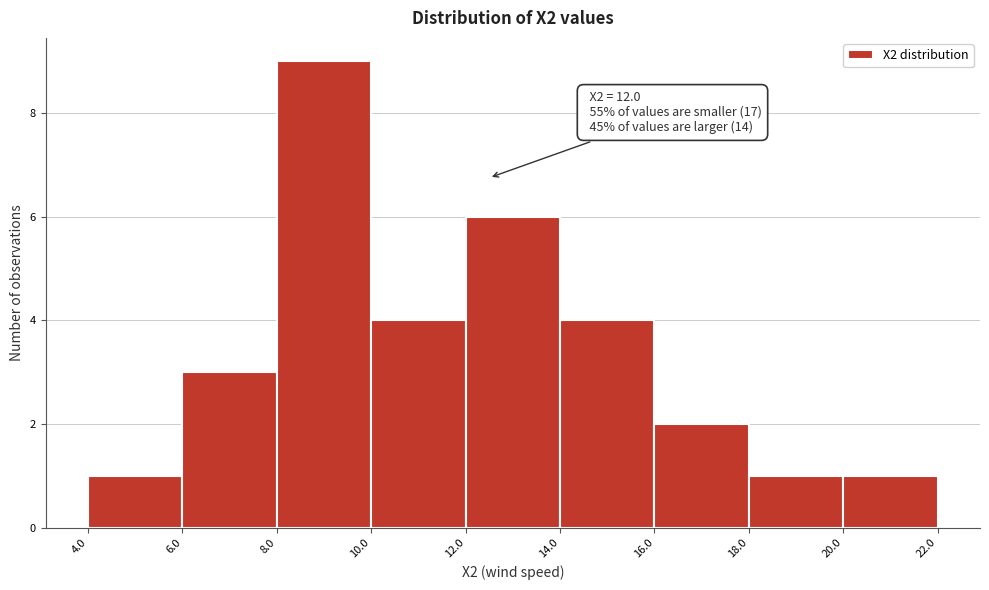

Which range on the x-axis has the tallest bar?

8.0 to 10.0